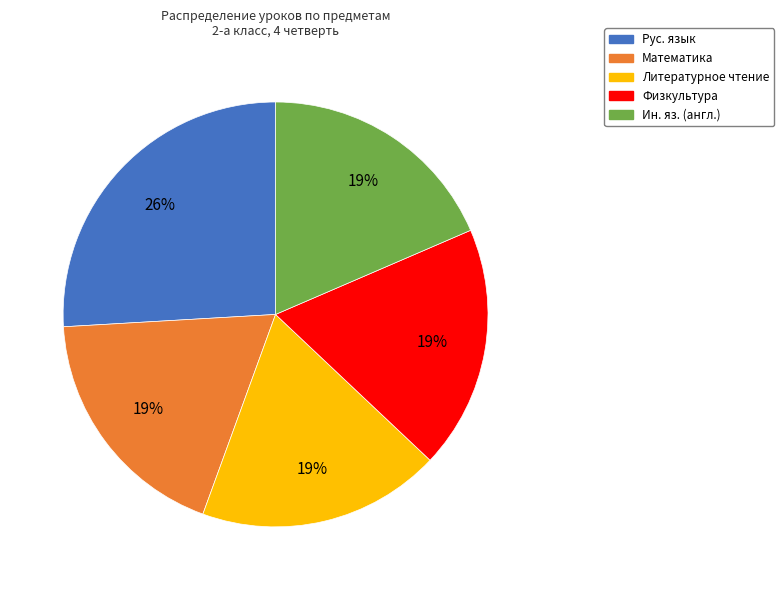

Is there any slice that represents more than half of the pie?

No